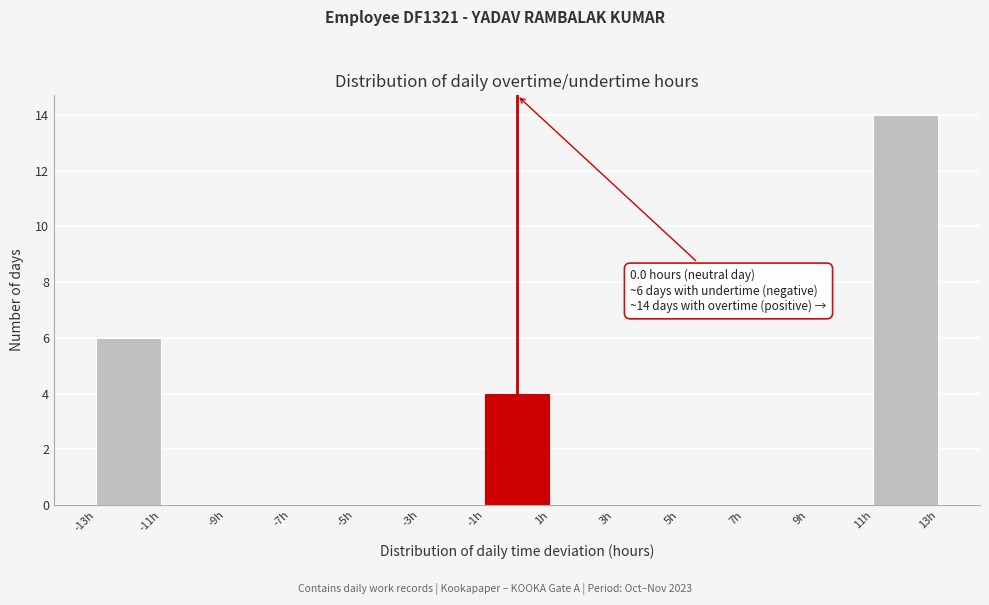

Over which range of the x-axis is the bar tallest?

11 to 13